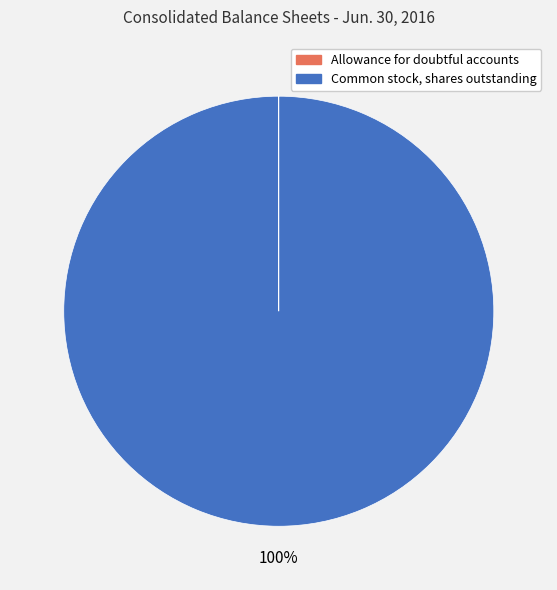

Which slice is the largest?

Common stock, shares outstanding